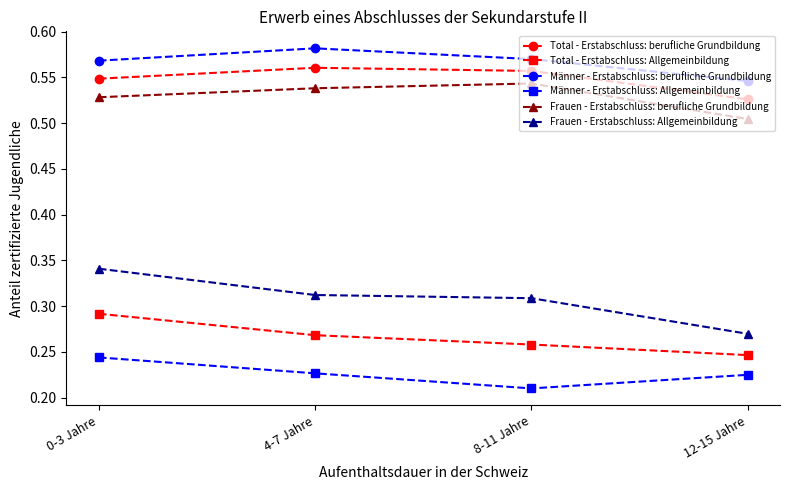

Rank the series at 12-15 Jahre from lowest to highest value.

Männer - Erstabschluss: Allgemeinbildung, Total - Erstabschluss: Allgemeinbildung, Frauen - Erstabschluss: Allgemeinbildung, Frauen - Erstabschluss: berufliche Grundbildung, Total - Erstabschluss: berufliche Grundbildung, Männer - Erstabschluss: berufliche Grundbildung